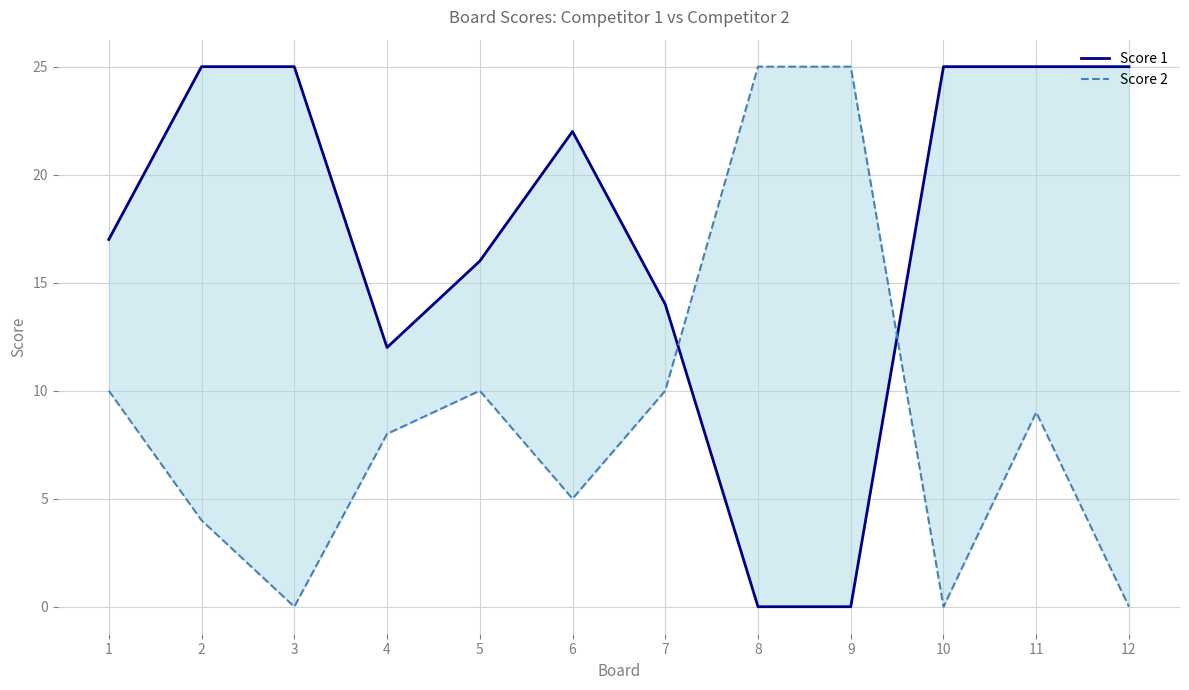

What is the difference between the highest and lowest values at 6?

17